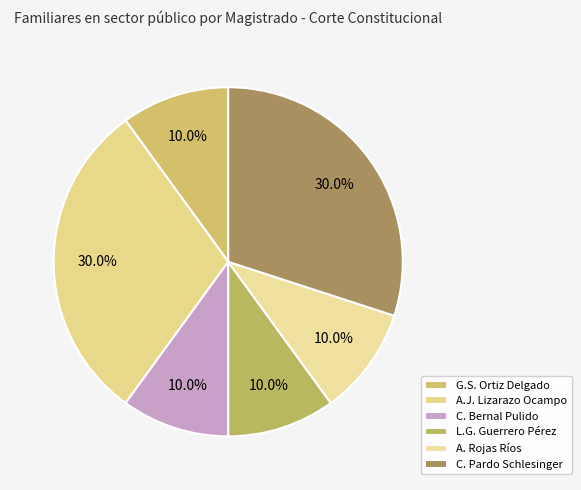

How many slices are in this pie chart?

6